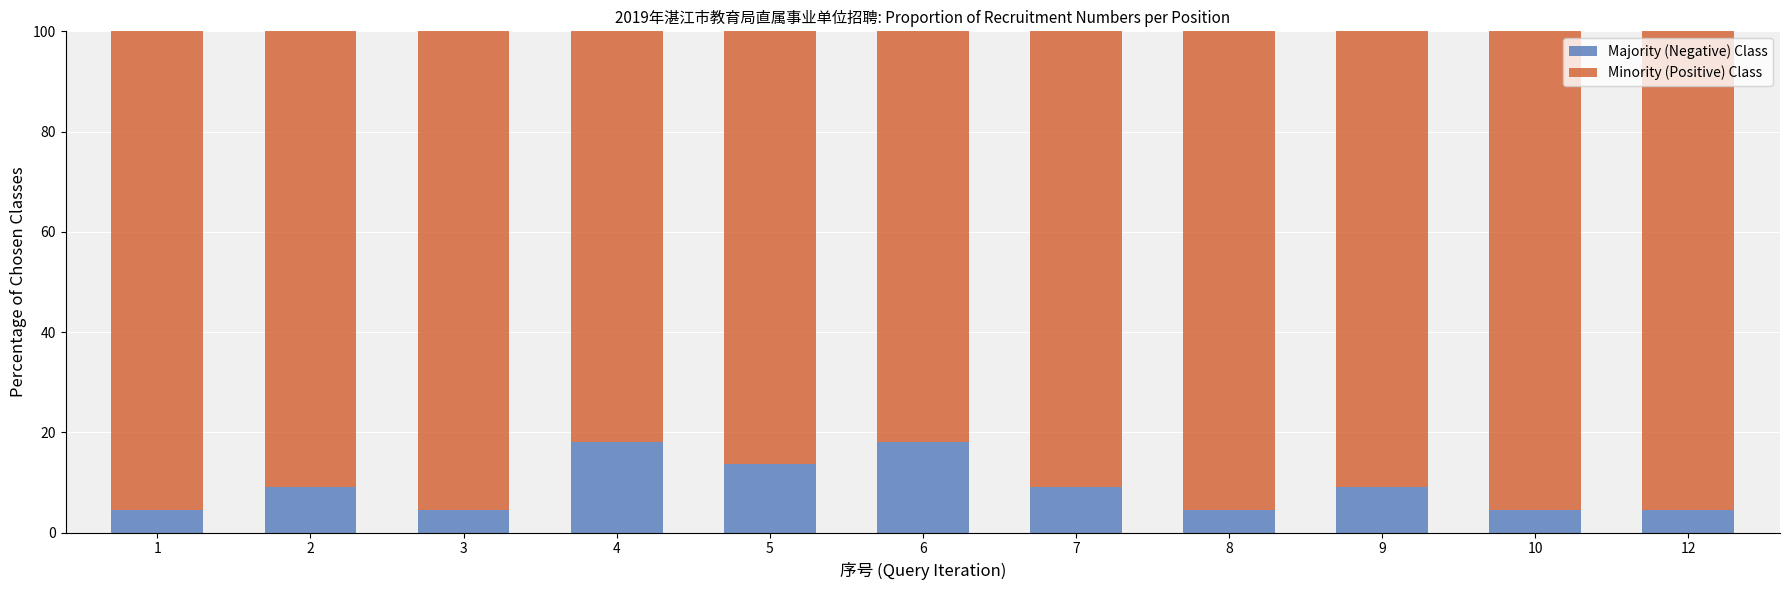

What is the sum of the Majority (Negative) Class values at 9 and 8?

13.6